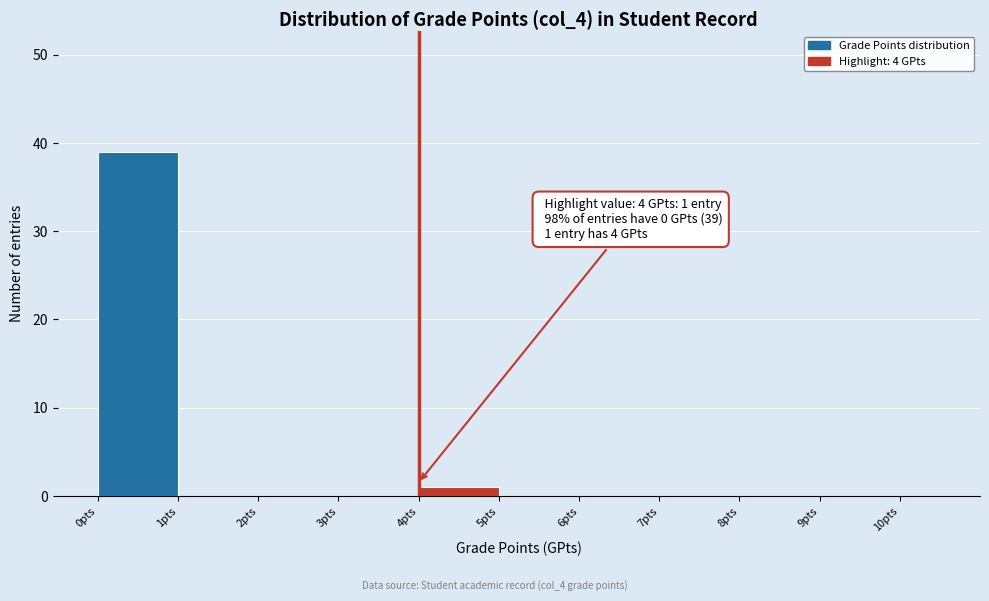

Over which range of the x-axis is the bar tallest?

0 to 1